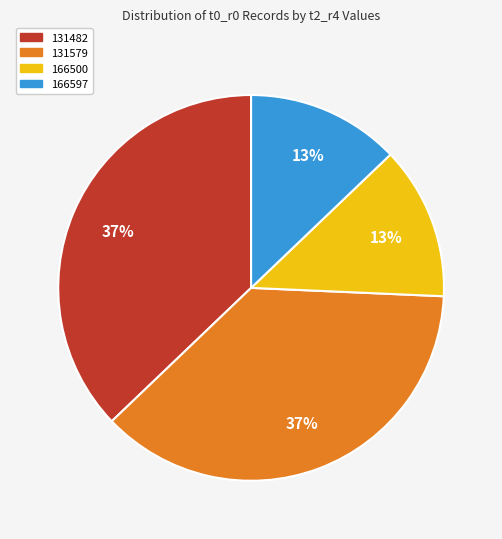

To the nearest percent, what portion does 166597 represent?

13%